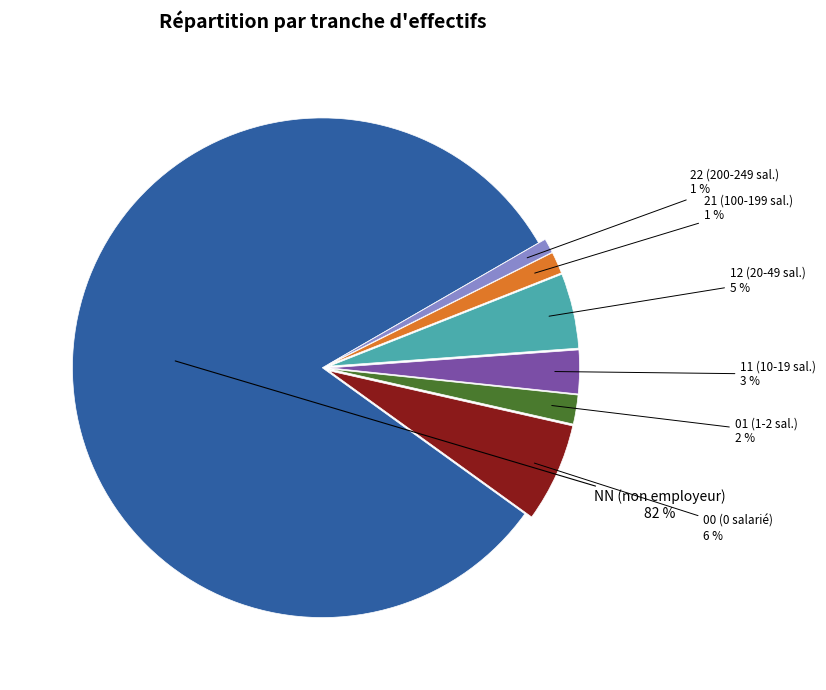

What is the majority slice?

NN